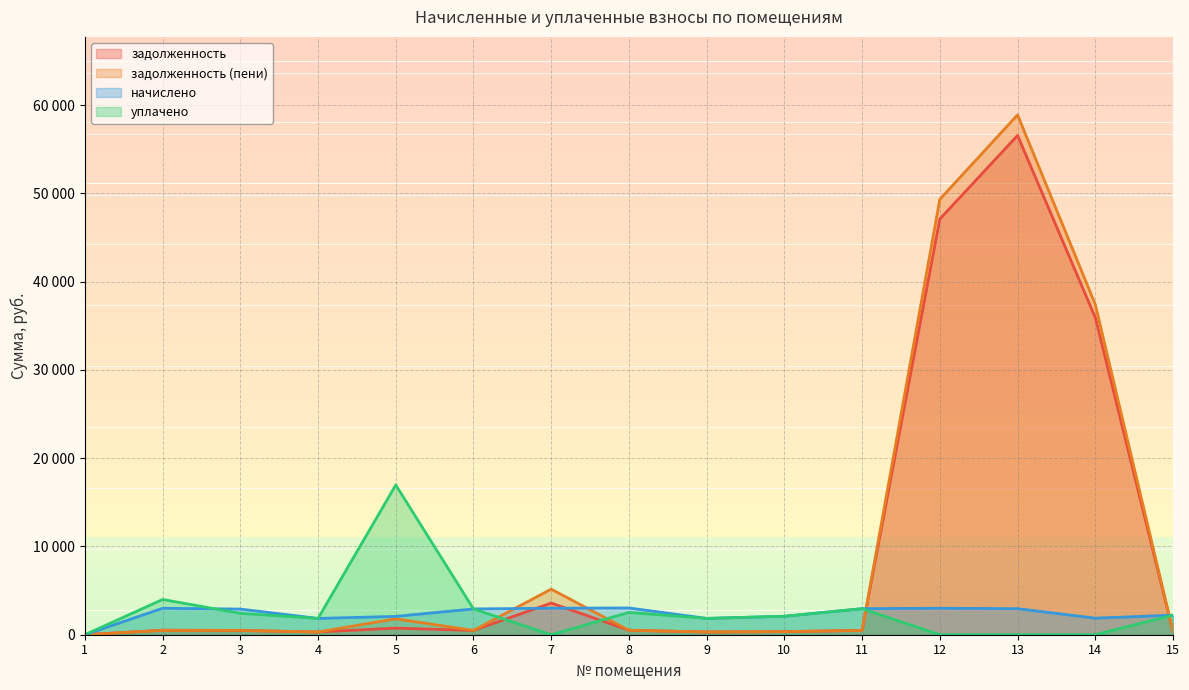

What is the difference between the second highest and second lowest values in the задолженность (пени) series?

49010.4